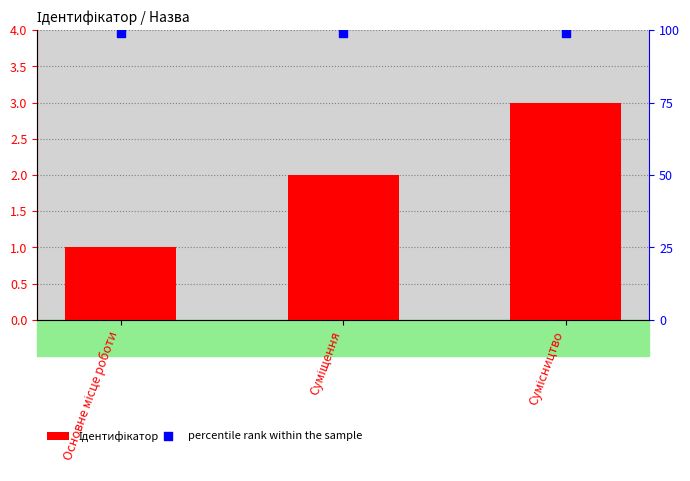

What is the total value across all series at Суміщення?

101